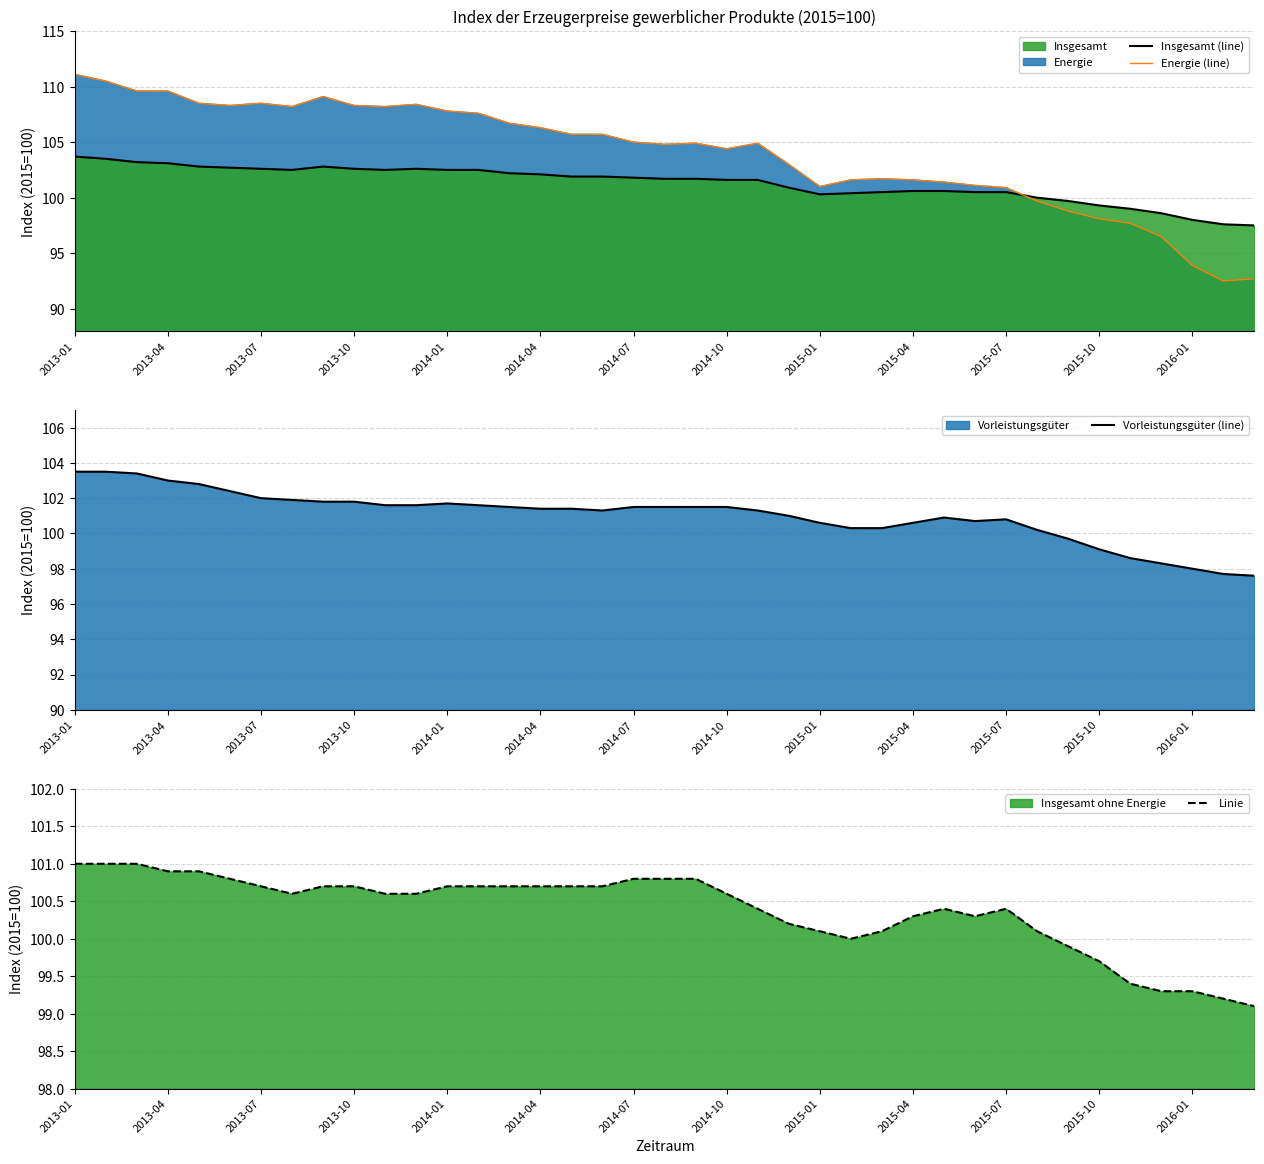

Reading left to right, extract all data points from this chart.

Insgesamt (line): 103.7	103.5	103.2	103.1	102.8	102.7	102.6	102.5	102.8	102.6	102.5	102.6	102.5	102.5	102.2	102.1	101.9	101.9	101.8	101.7	101.7	101.6	101.6	100.9	100.3	100.4	100.5	100.6	100.6	100.5	100.5	100.0	99.7	99.3	99.0	98.6	98.0	97.6	97.5
Energie (line): 111.1	110.5	109.6	109.6	108.5	108.3	108.5	108.2	109.1	108.3	108.2	108.4	107.8	107.6	106.7	106.3	105.7	105.7	105.0	104.8	104.9	104.4	104.9	103.0	101.0	101.6	101.7	101.6	101.4	101.1	100.9	99.7	98.8	98.1	97.7	96.5	93.9	92.5	92.7
Vorleistungsgüter (line): 103.5	103.5	103.4	103.0	102.8	102.4	102.0	101.9	101.8	101.8	101.6	101.6	101.7	101.6	101.5	101.4	101.4	101.3	101.5	101.5	101.5	101.5	101.3	101.0	100.6	100.3	100.3	100.6	100.9	100.7	100.8	100.2	99.7	99.1	98.6	98.3	98.0	97.7	97.6
Insgesamt ohne Energie (line): 101.0	101.0	101.0	100.9	100.9	100.8	100.7	100.6	100.7	100.7	100.6	100.6	100.7	100.7	100.7	100.7	100.7	100.7	100.8	100.8	100.8	100.6	100.4	100.2	100.1	100.0	100.1	100.3	100.4	100.3	100.4	100.1	99.9	99.7	99.4	99.3	99.3	99.2	99.1